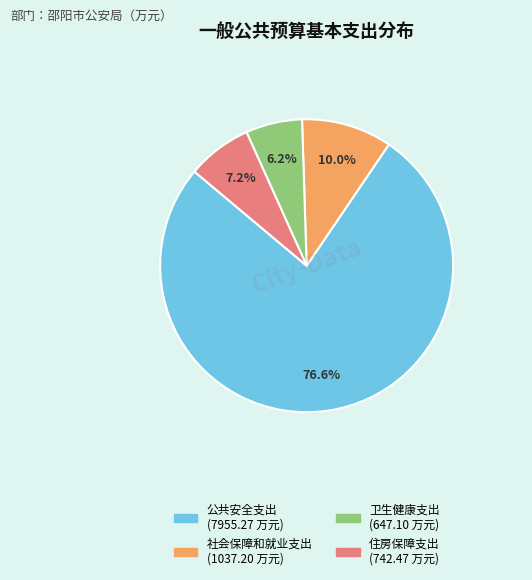

What percentage do 住房保障支出 and 卫生健康支出 together represent?

13.4%